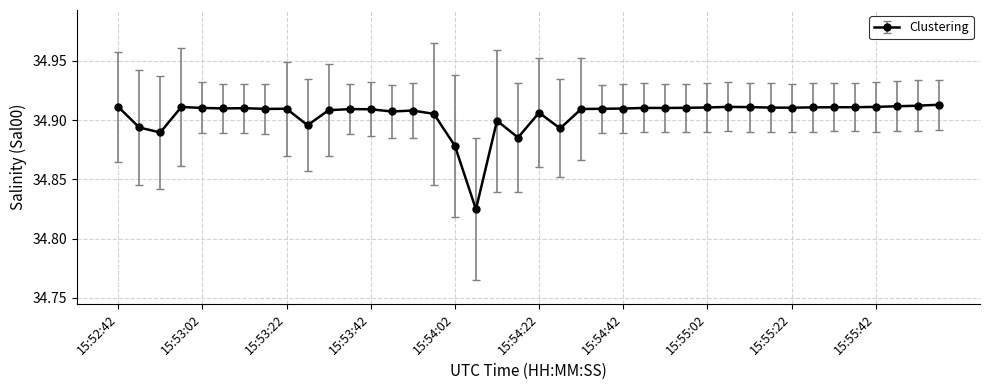

True or false: the data has more than 2 interior local peaks.

True